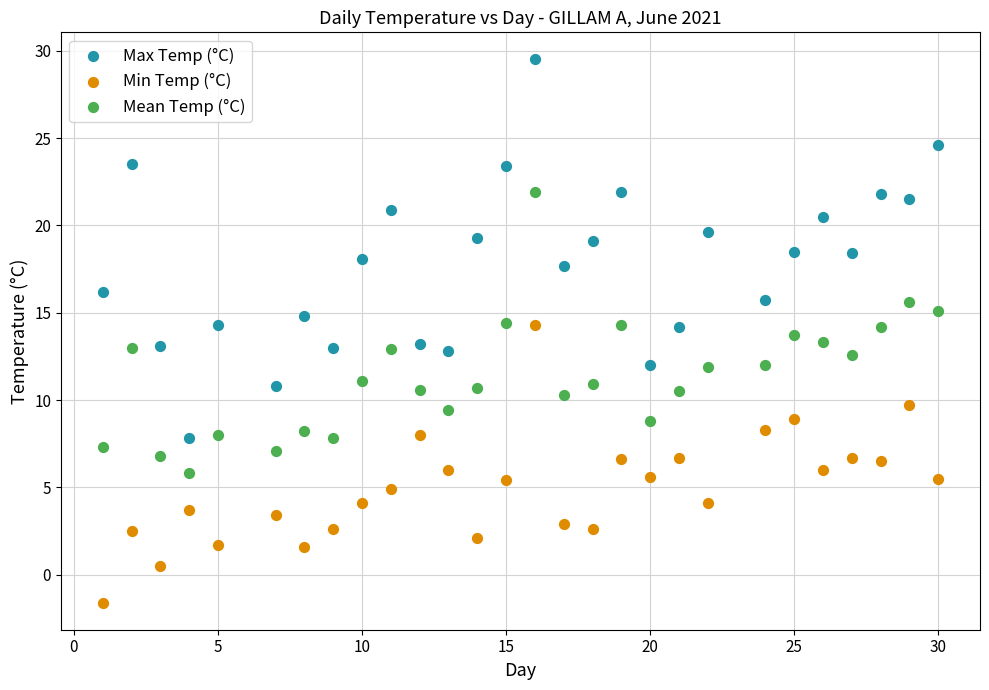

Which series contains the highest Y value?

Max Temp (°C)